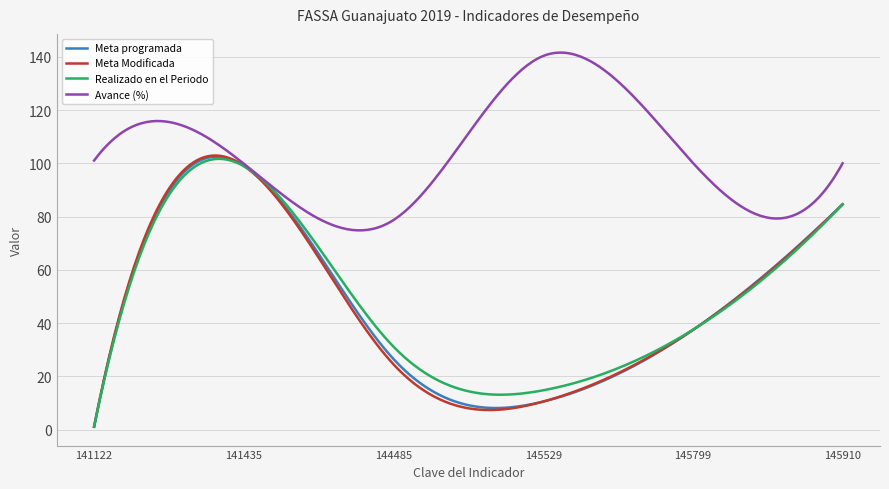

What is the maximum value for Meta Modificada?

102.9